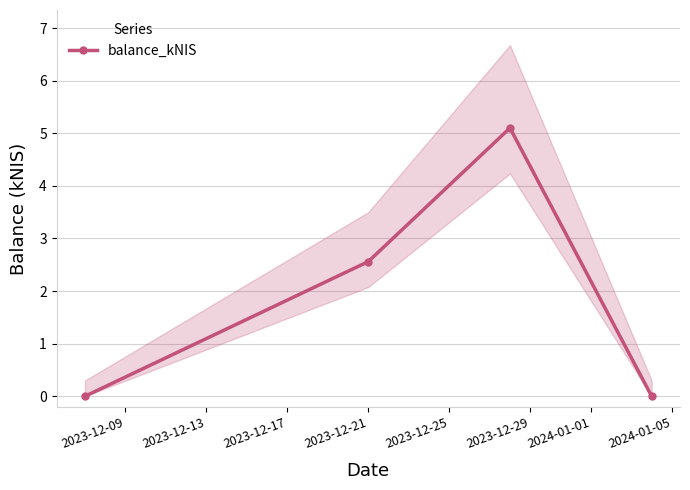

True or false: balance_kNIS has more than 0 interior local peaks.

True